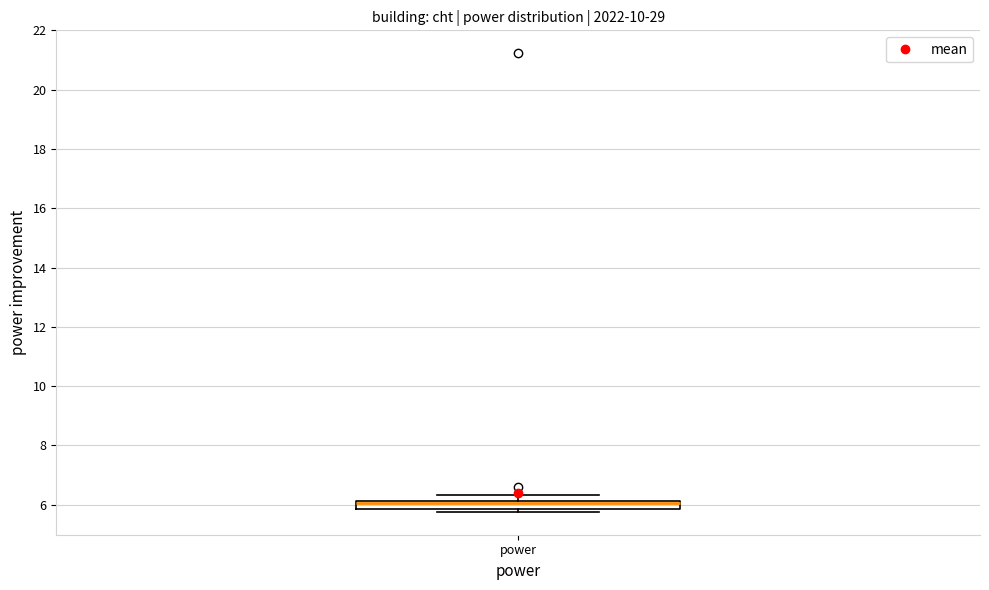

Where is the upper edge of the box for power on the y-axis? The values are not printed on the chart, so give them approximately, as read against the axis.

6.2